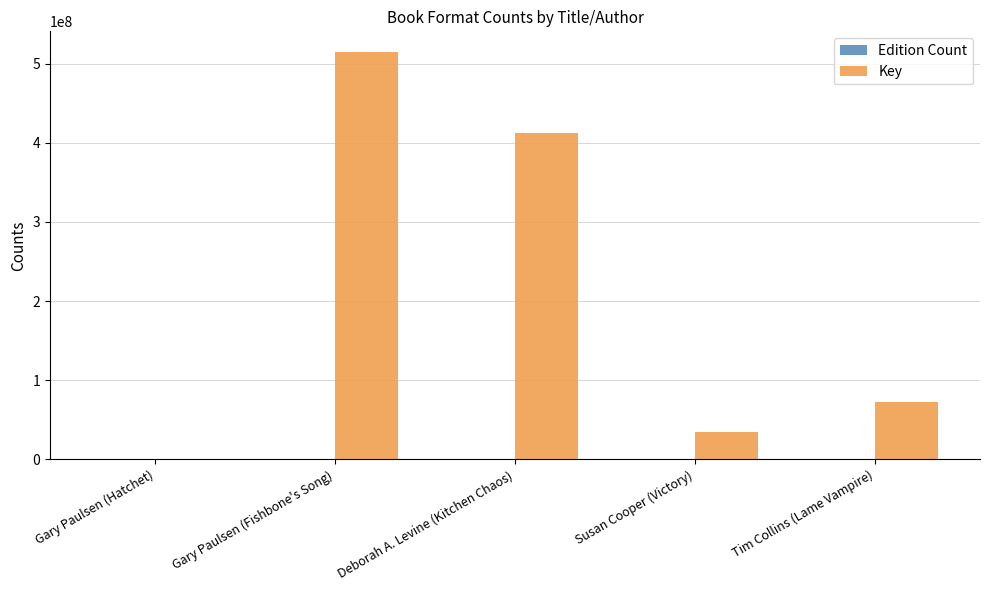

True or false: Key has a value of 37717034 at Tim Collins (Lame Vampire).

False